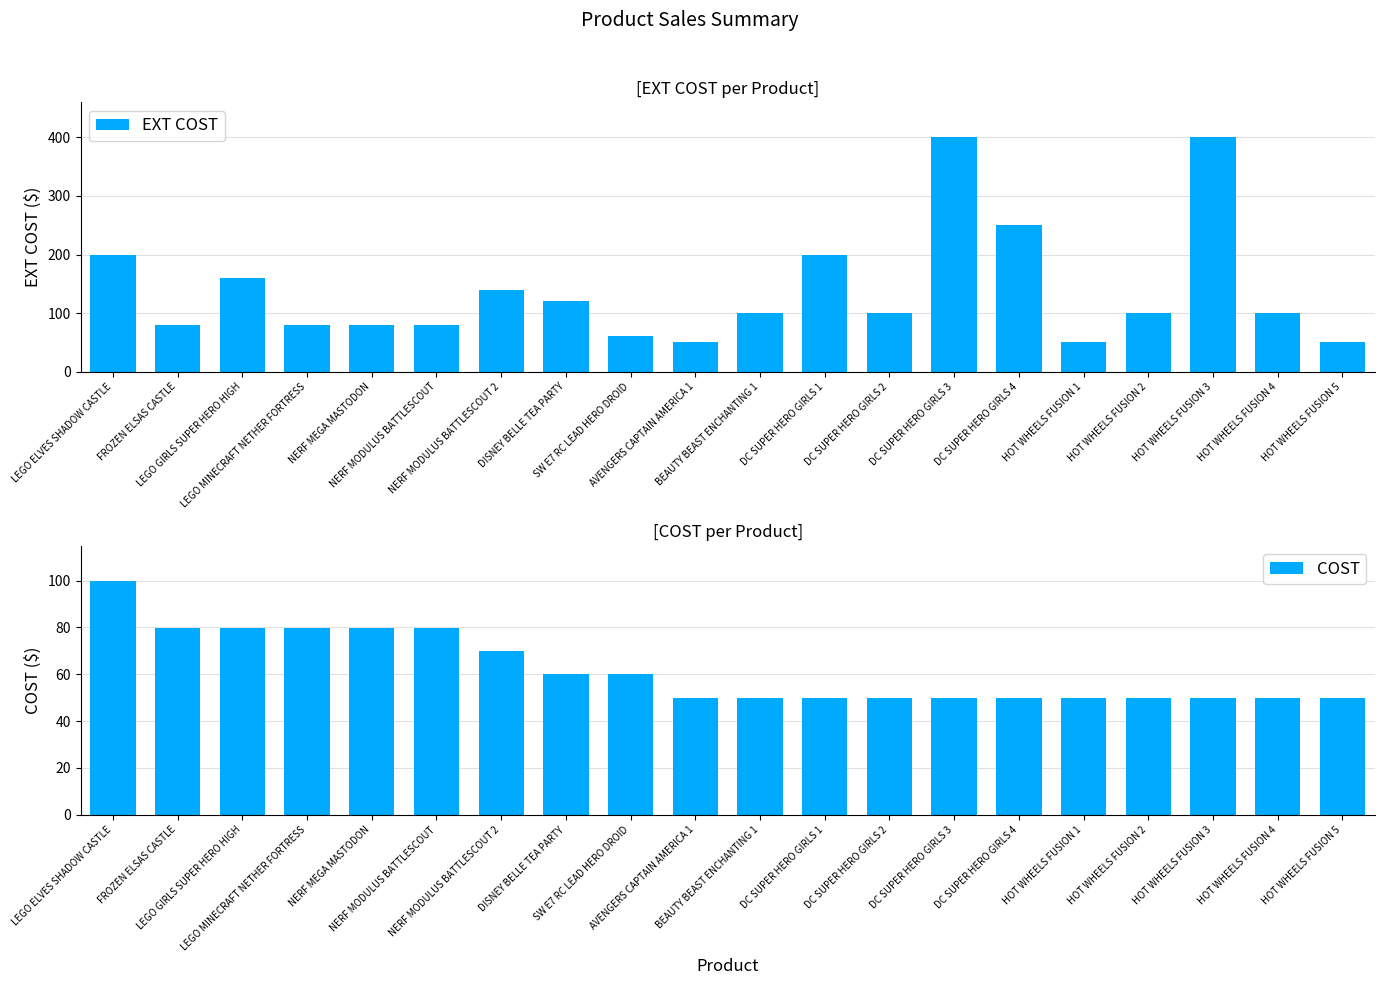

The COST series shows 50.0 at AVENGERS CAPTAIN AMERICA 1. True or false?

True